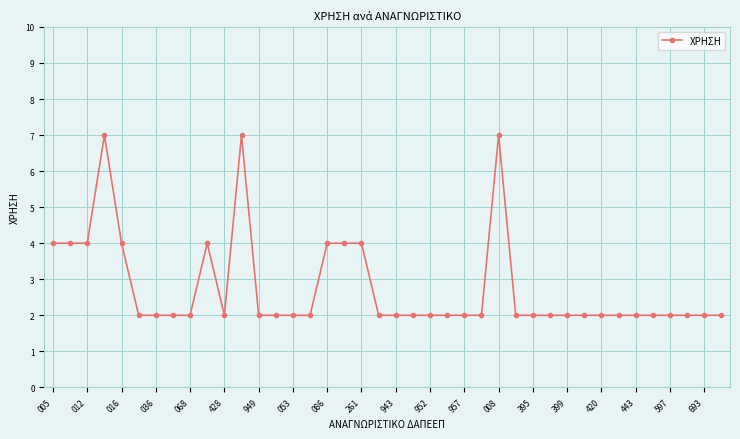

True or false: there are more than 2 points higher than both neighbors.

True